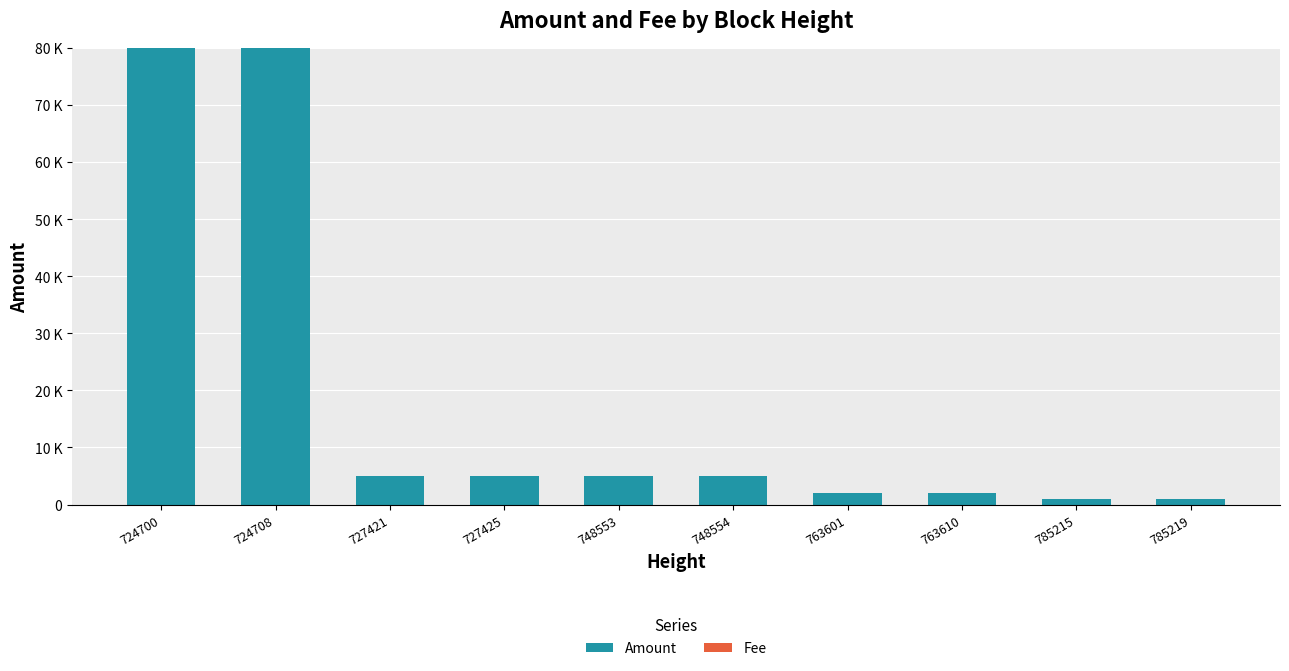

Which series changed the most between 724700 and 748553?

Amount